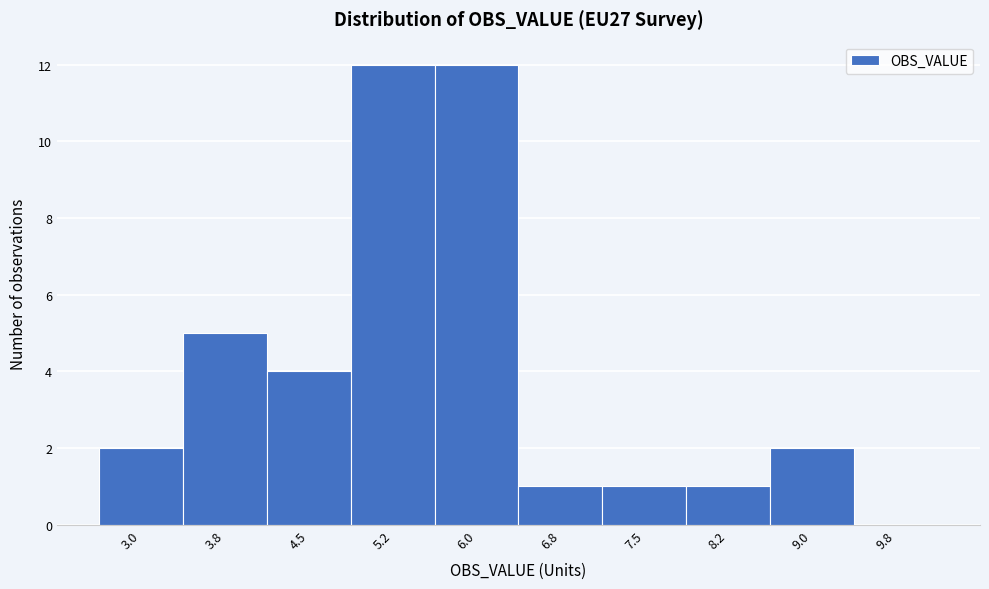

Reading left to right, transcribe all the data shown in this chart.

3.0=2	3.8=5	4.5=4	5.2=12	6.0=12	6.8=1	7.5=1	8.2=1	9.0=2	9.8=0